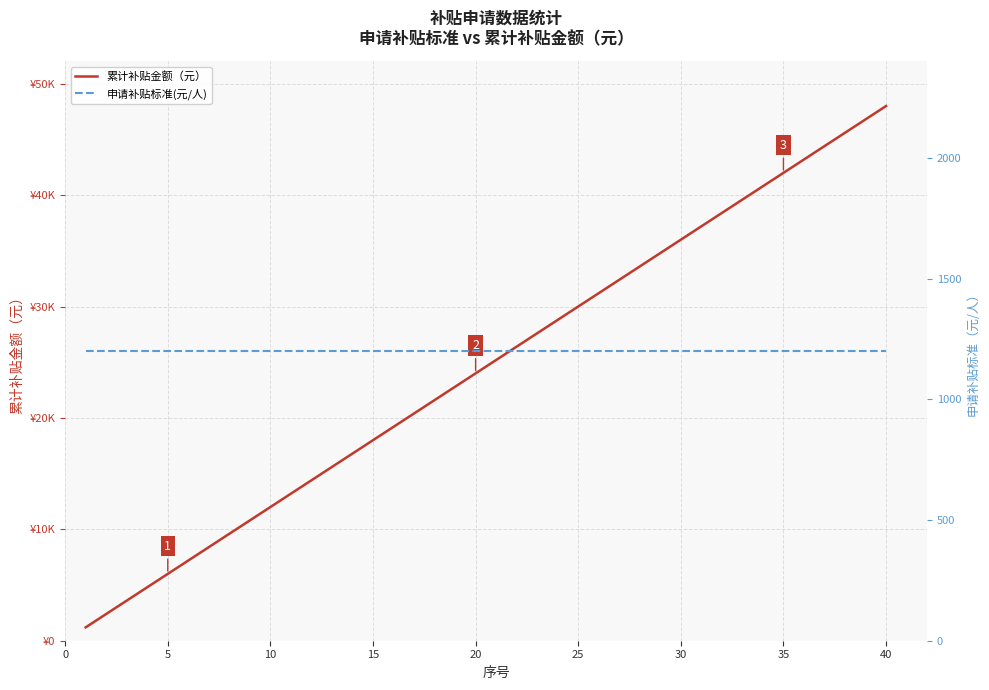

True or false: 申请补贴标准(元/人) has a value of 1801 at 5.

False